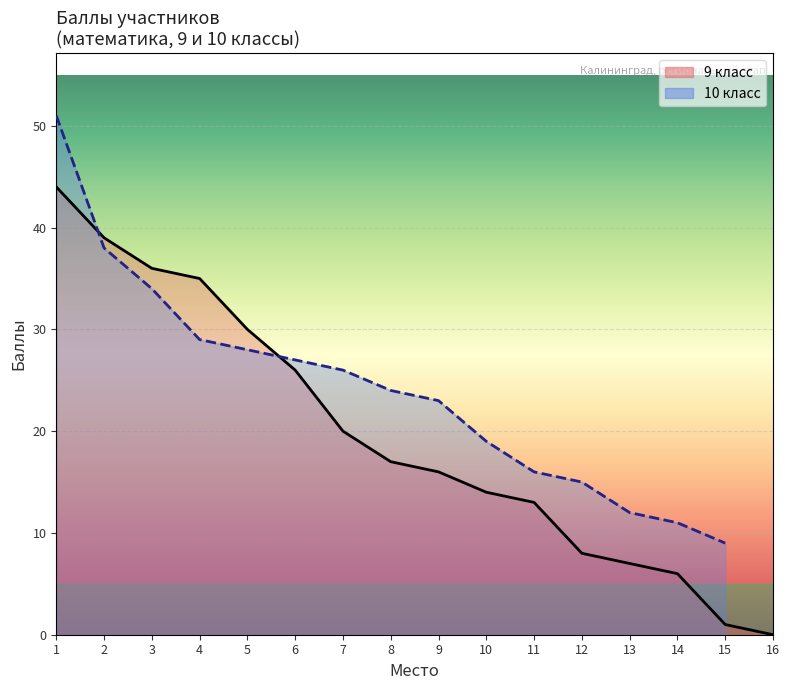

Which label corresponds to the largest value in the chart?

1